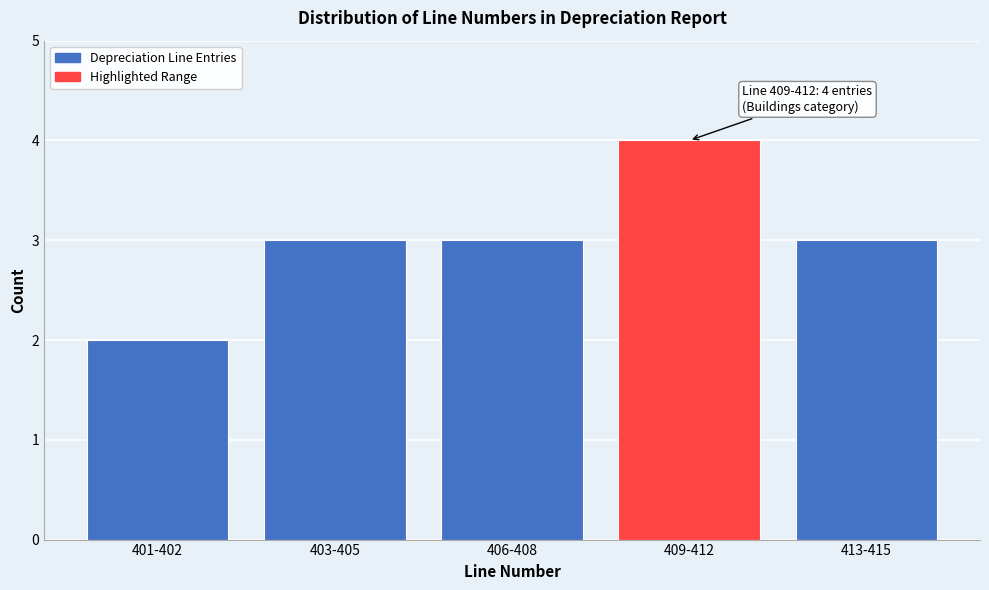

Reading right to left, list all the values displayed in this chart.

413-415=3	409-412=4	406-408=3	403-405=3	401-402=2